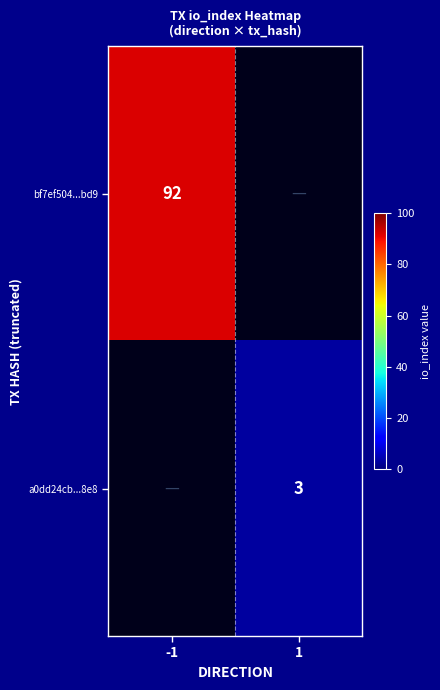

Is it true that a0dd24cb...8e8 equals 4.3 at 1?

False